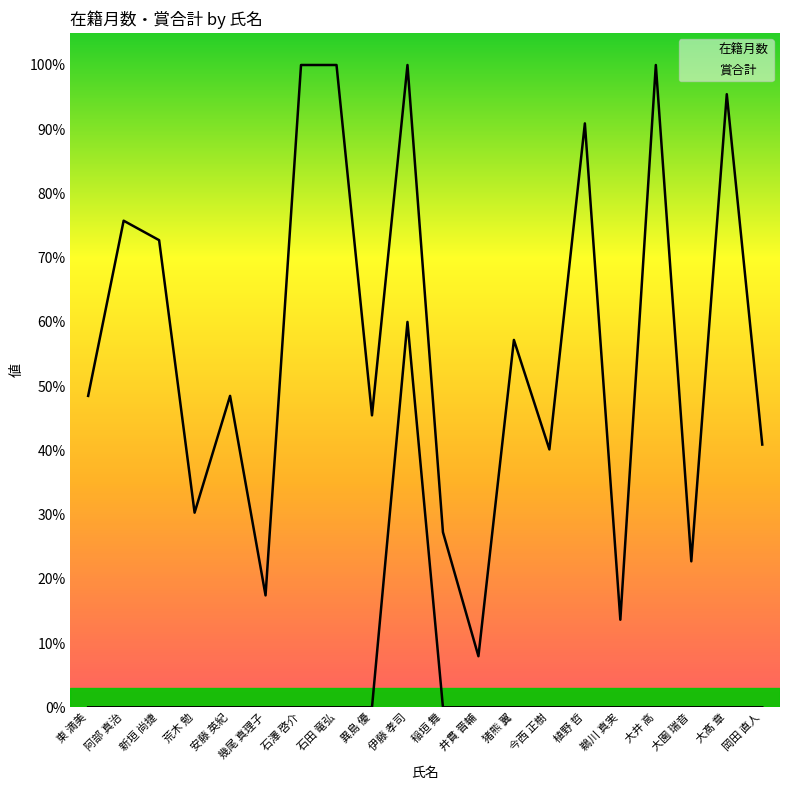

At which label is 在籍月数 closest to 142?

猪熊 翼